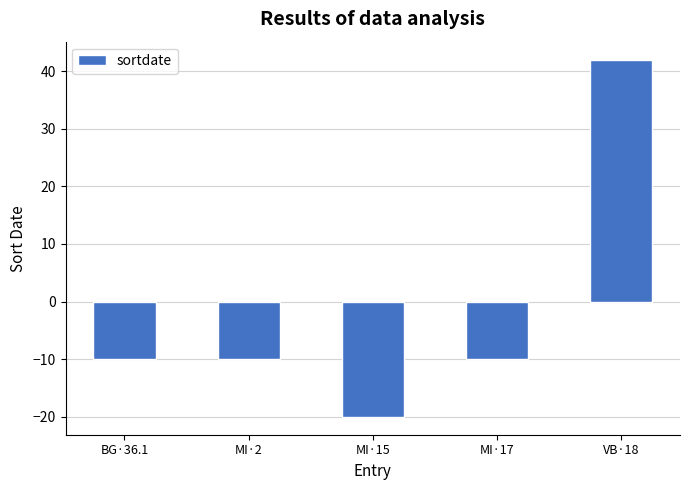

How many negative values are there?

4